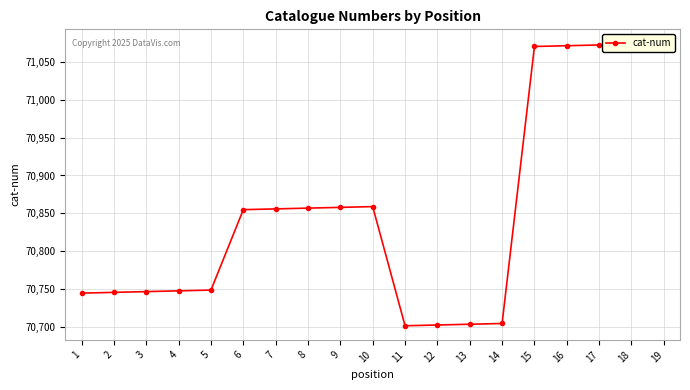

What is the value of the 14th point from the left?

70705